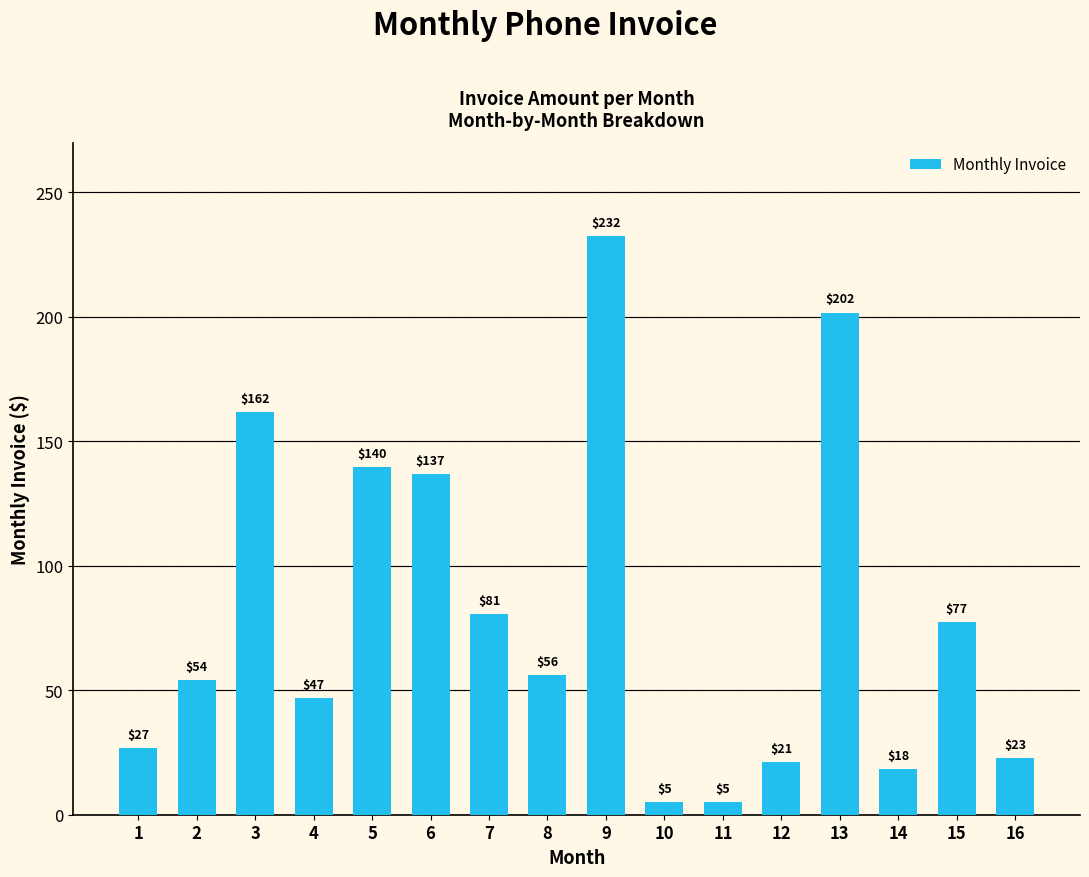

Which label corresponds to the largest value in the chart?

9